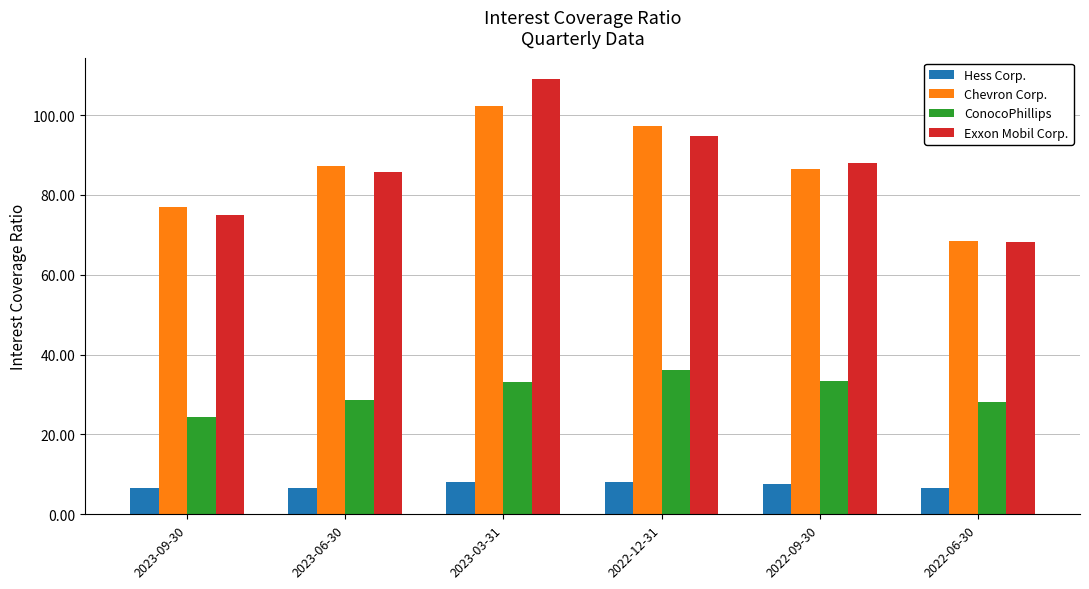

What is the value of the ConocoPhillips bar at the 2nd from the left?

28.7